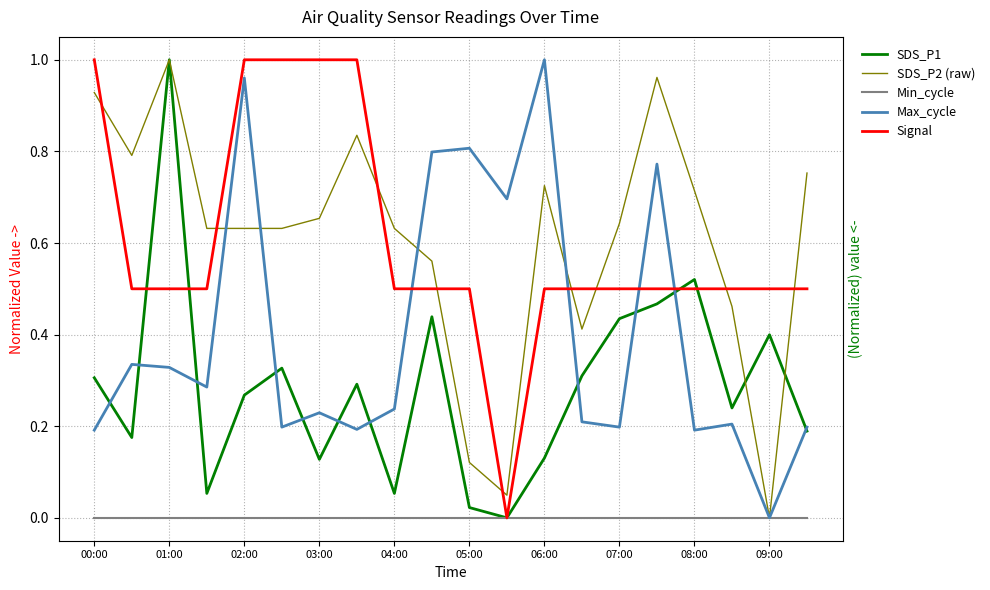

What is the value of the Signal point at the 6th from the left?

1.0